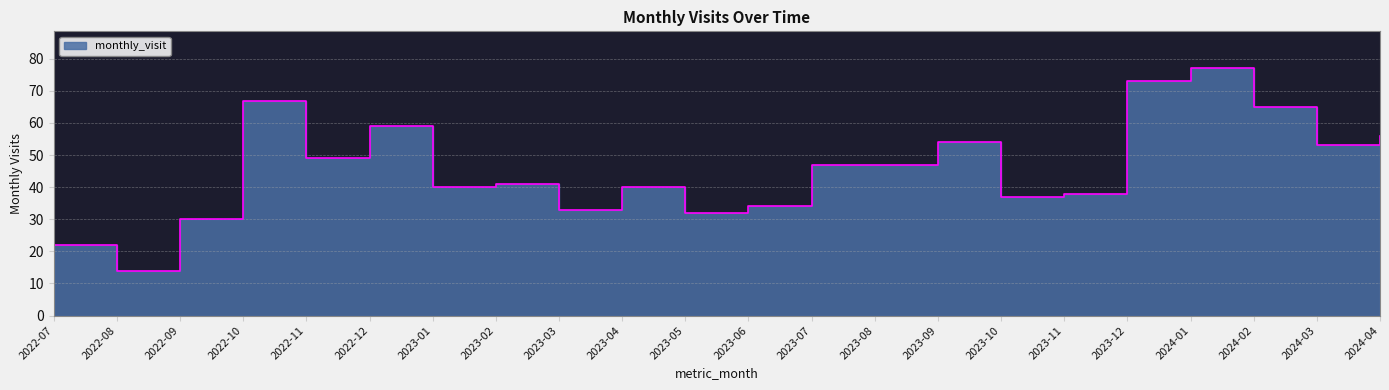

What is the label of the 22nd point from the right?

2022-07